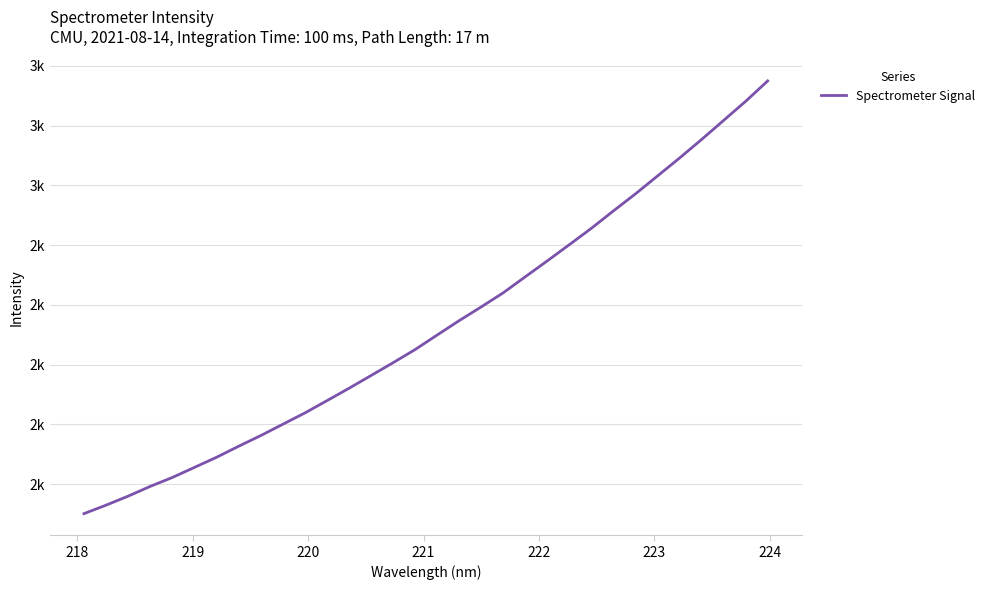

What is the sum of all values?

68086.5